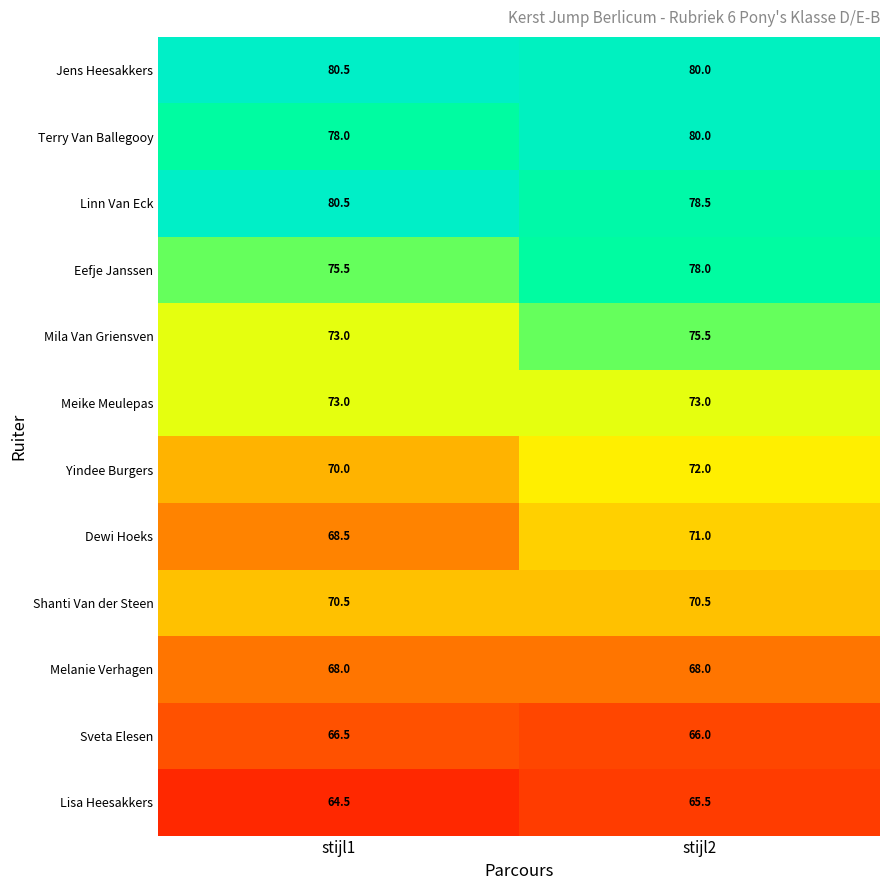

Where does the Lisa Heesakkers series first go above 65?

stijl2